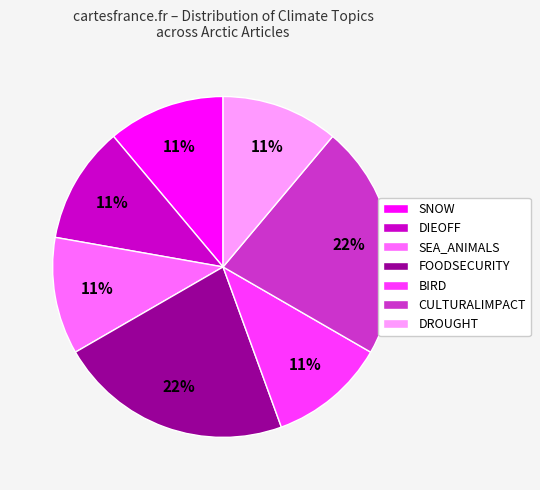

True or false: DIEOFF accounts for 2% of the total.

False